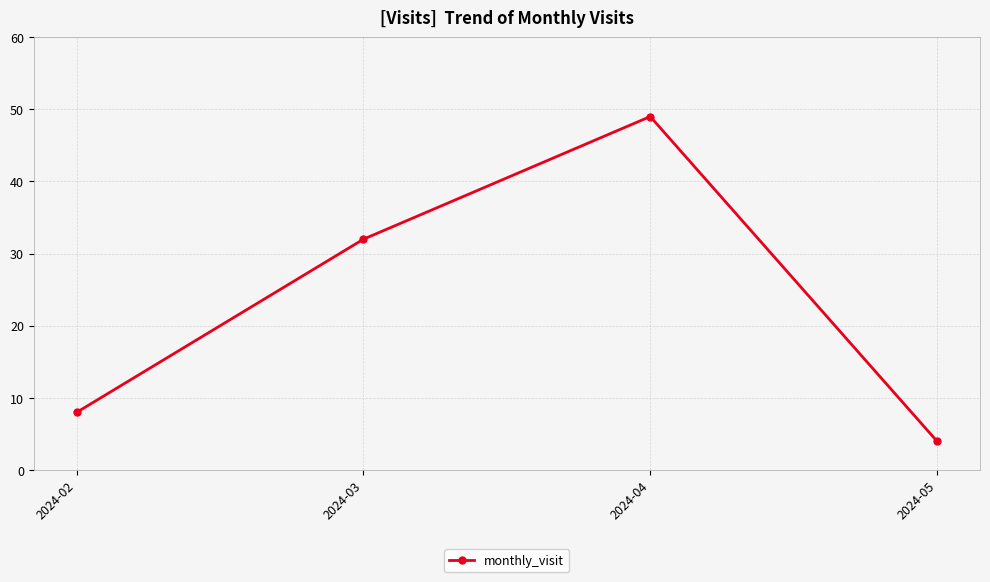

At which category does the chart reach its peak across all series?

2024-04